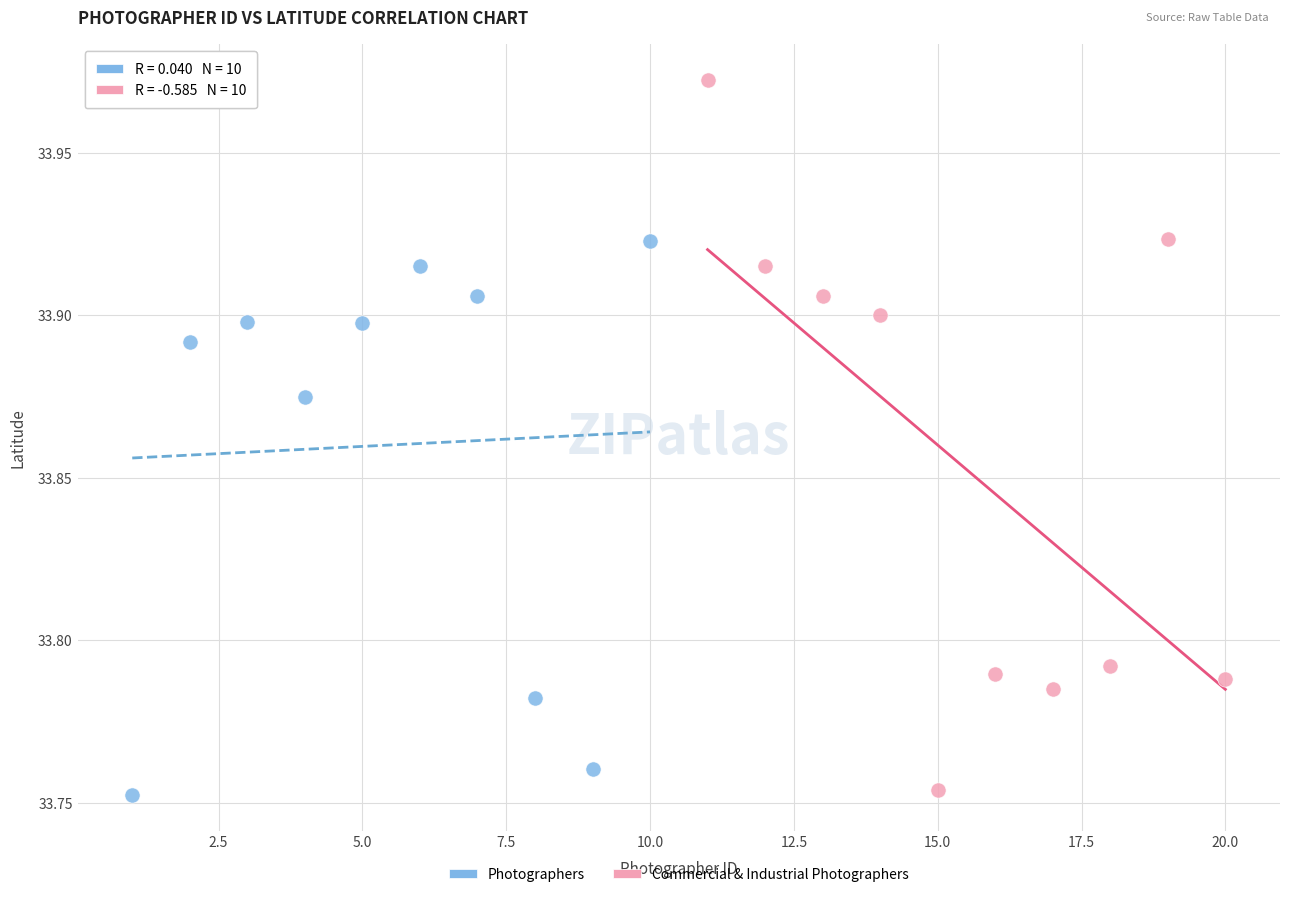

Which series has the widest spread of Y values?

Commercial & Industrial Photographers